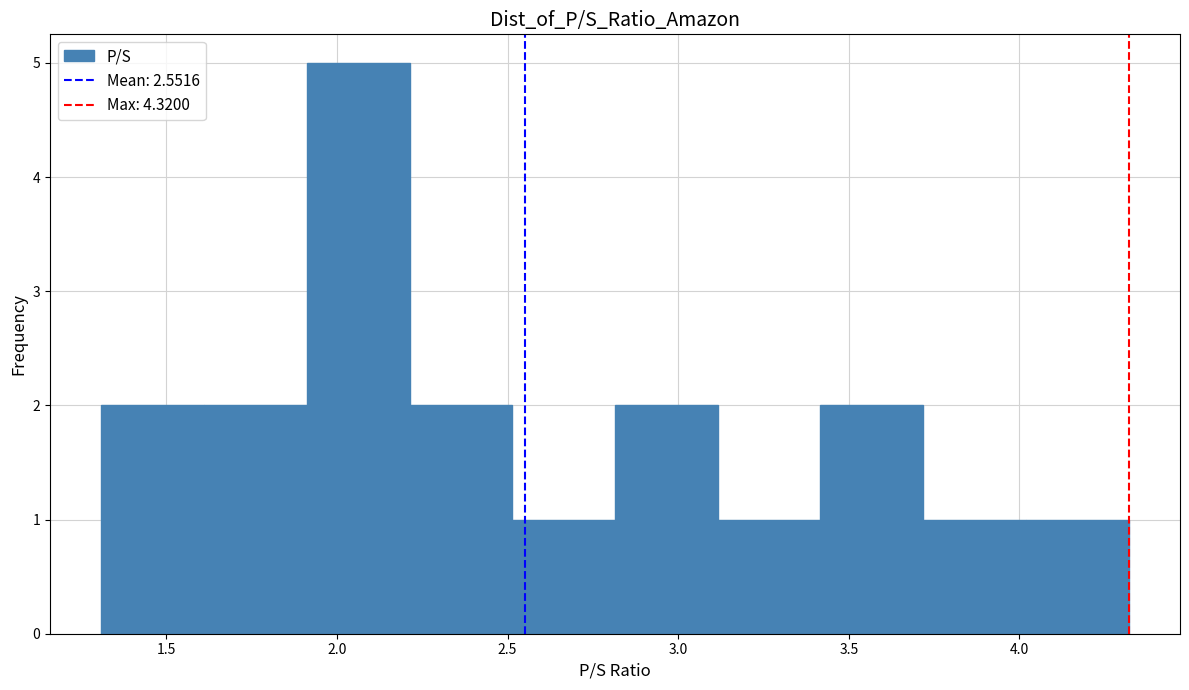

Reading left to right, transcribe this chart: for each bar, give the range it covers on the x-axis and its height. Neither the bar edges nor the heights are printed on the chart, so give them approximately, as read against the axes.

1.3 to 1.6: 2
1.6 to 1.9: 2
1.9 to 2.2: 5
2.2 to 2.5: 2
2.5 to 2.8: 1
2.8 to 3.1: 2
3.1 to 3.4: 1
3.4 to 3.7: 2
3.7 to 4.0: 1
4.0 to 4.3: 1